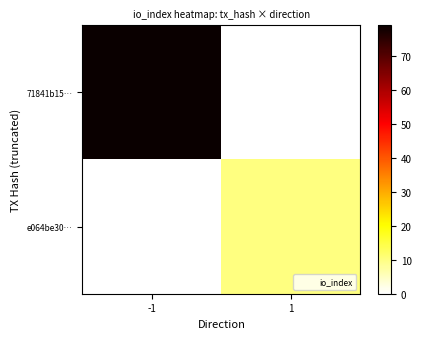

Between -1 and 1, which series saw the biggest shift?

71841b15…